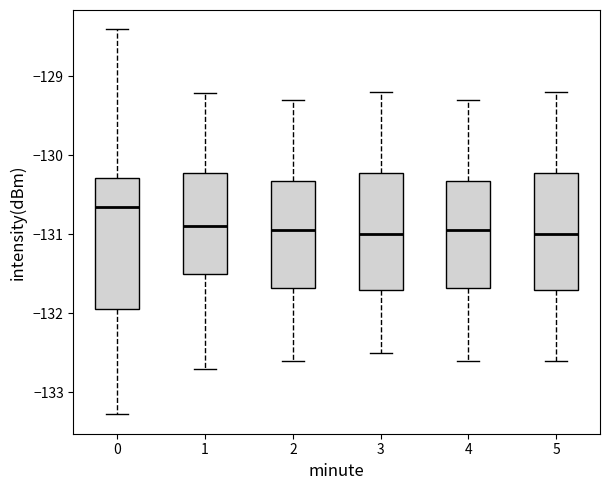

Where does the lower whisker of the box at x = 2 end on the y-axis? The values are not printed on the chart, so give them approximately, as read against the axis.

-132.6